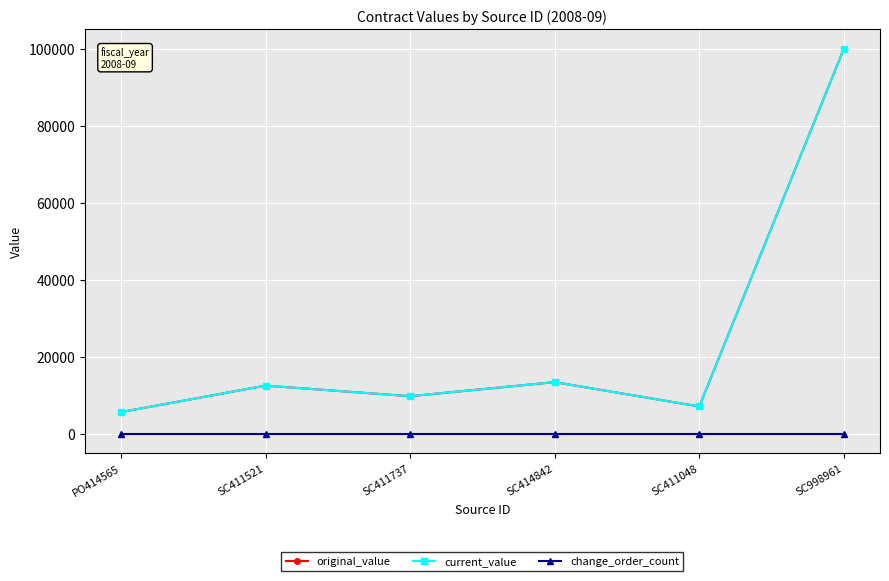

Which series has the largest range (max minus min)?

original_value